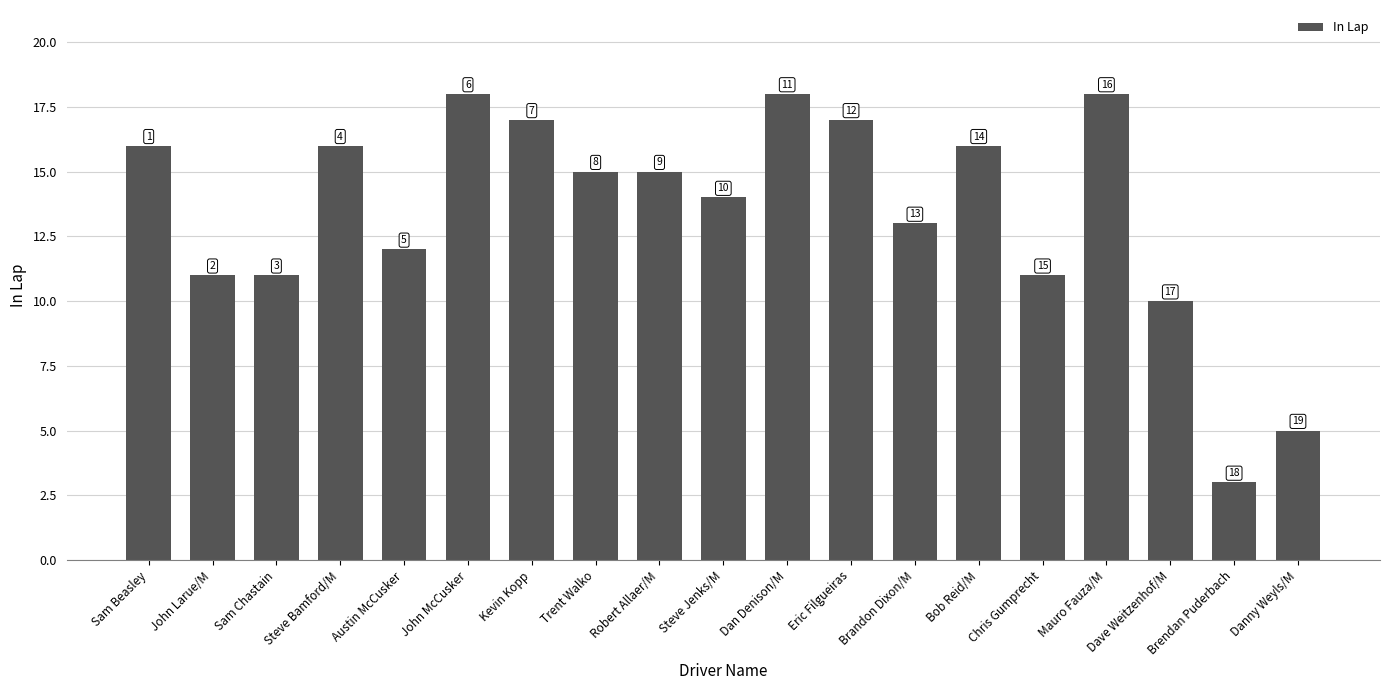

The value at Robert Allaer/M is 15. True or false?

True